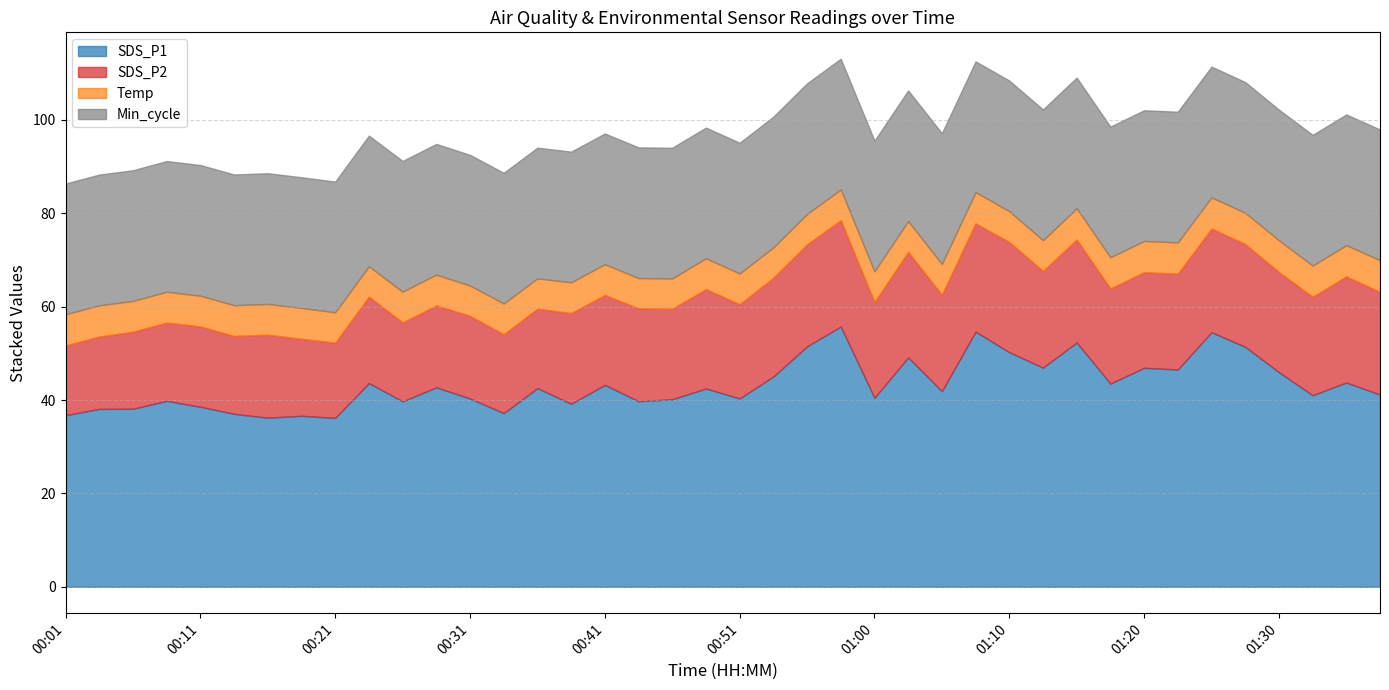

In SDS_P2, how many points are higher than both neighbors (excluding endpoints)?

13